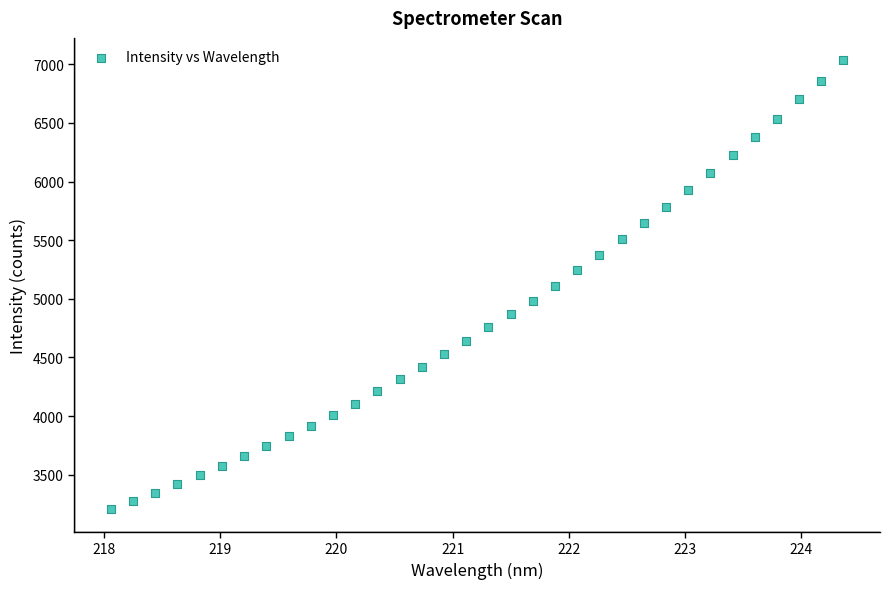

What is the range of X values (max minus min)?

6.3